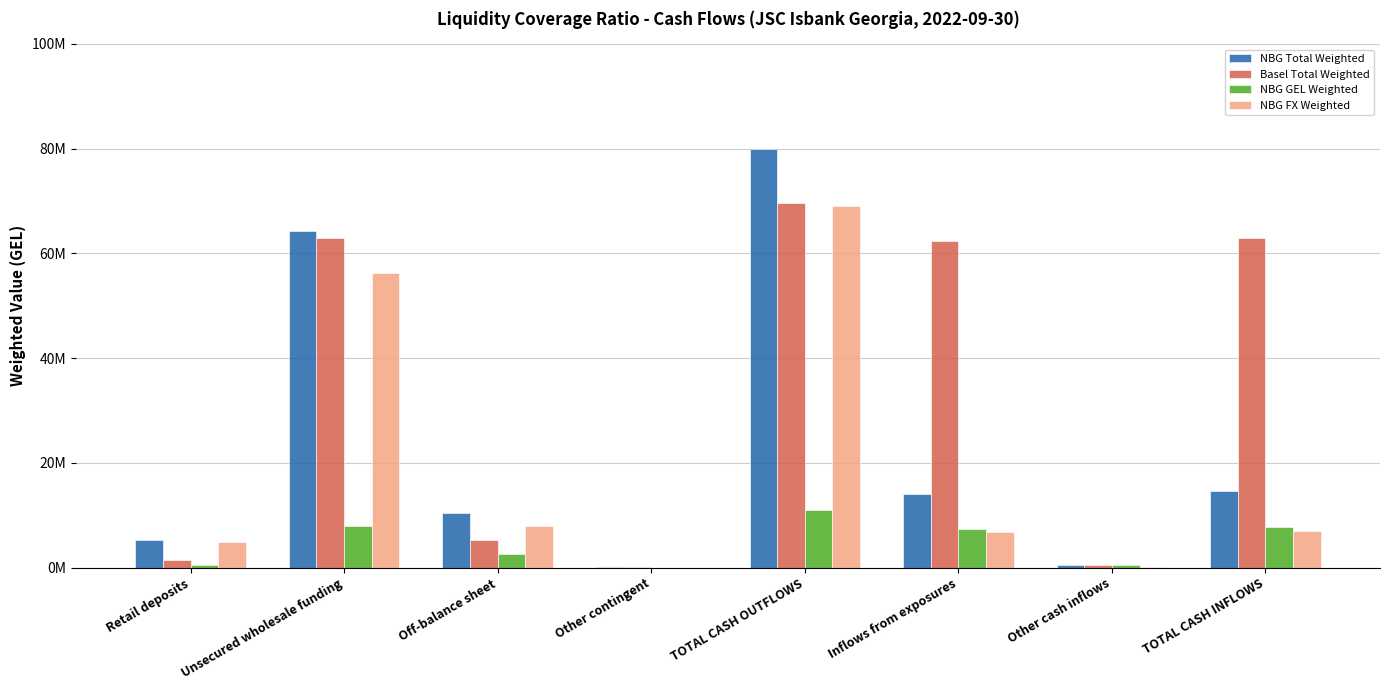

Does the chart contain stacked bars?

No